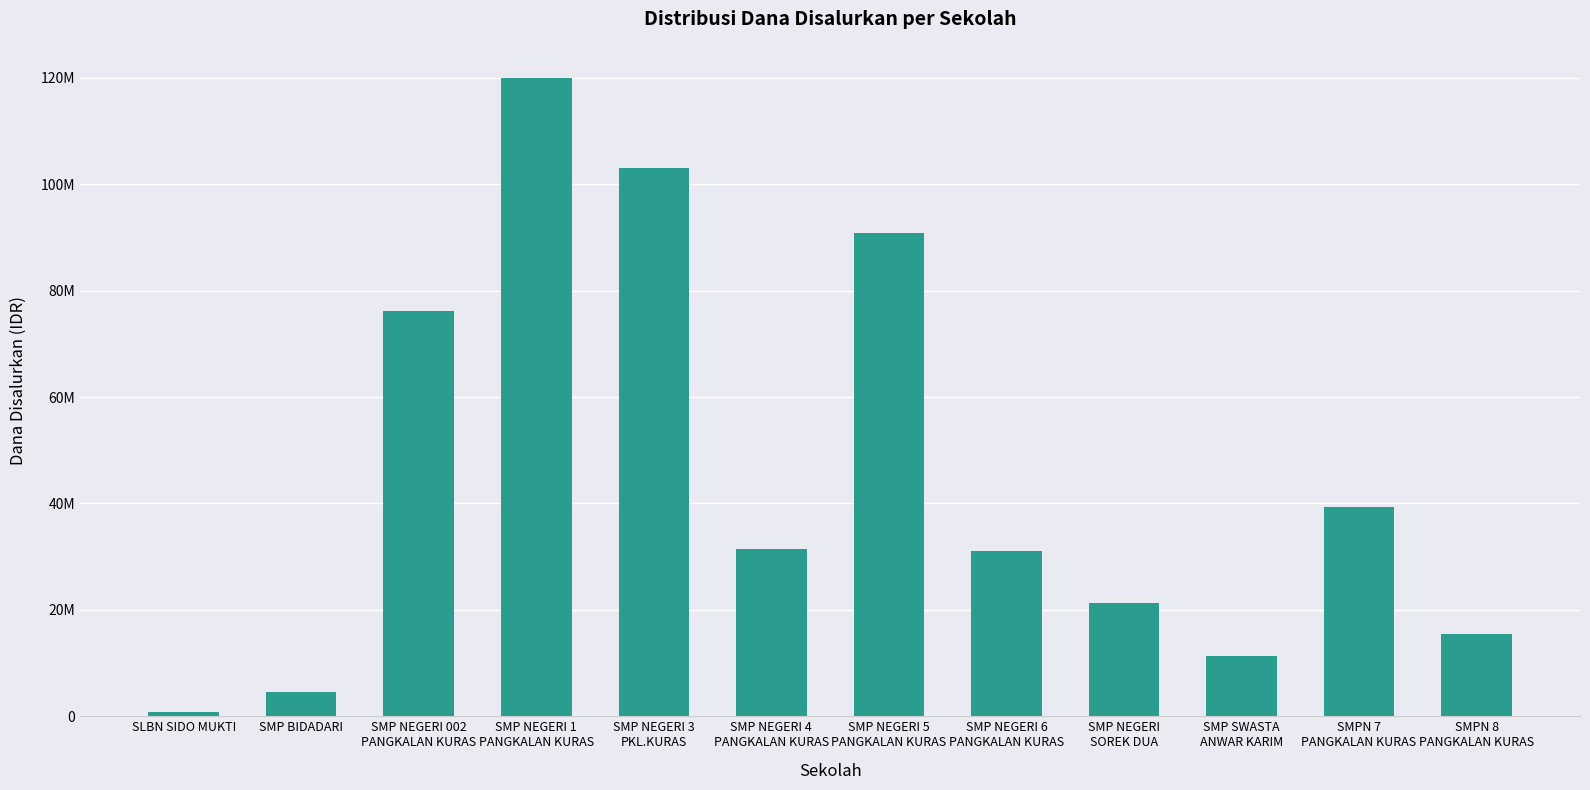

What is the minimum value shown in the chart?

750000